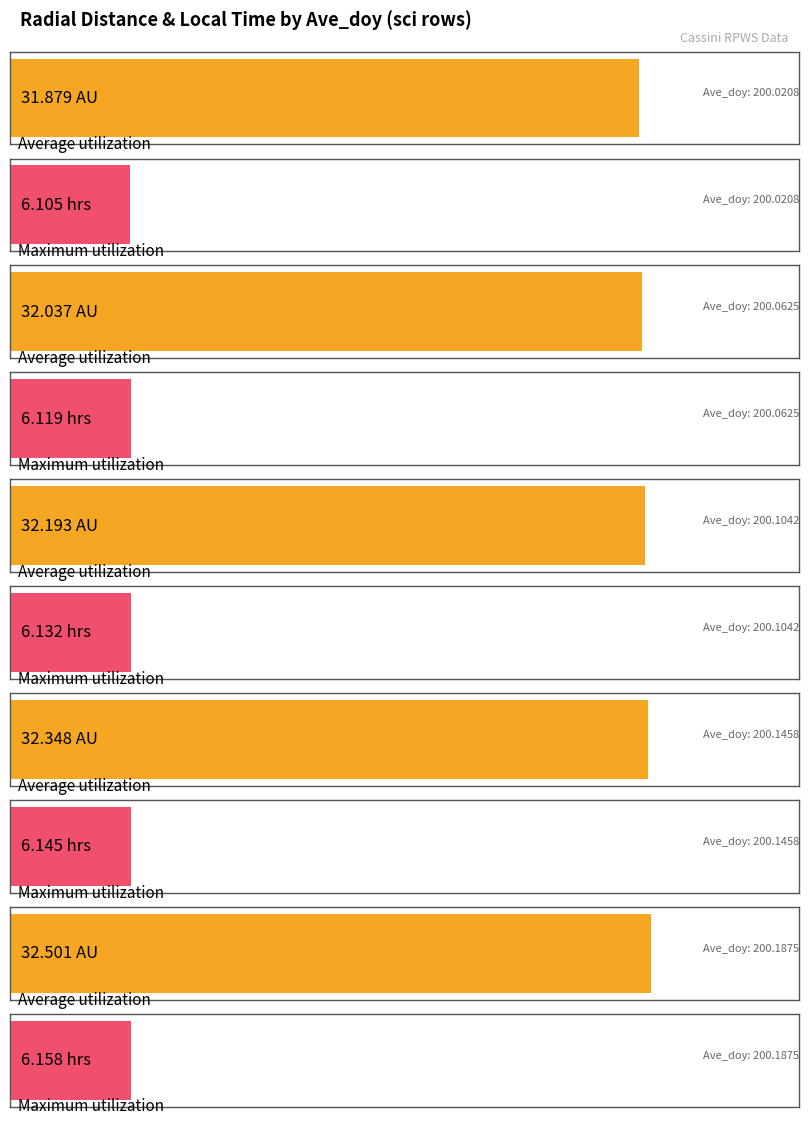

The value of Average utilization at 200.2708 is 50.9. True or false?

False